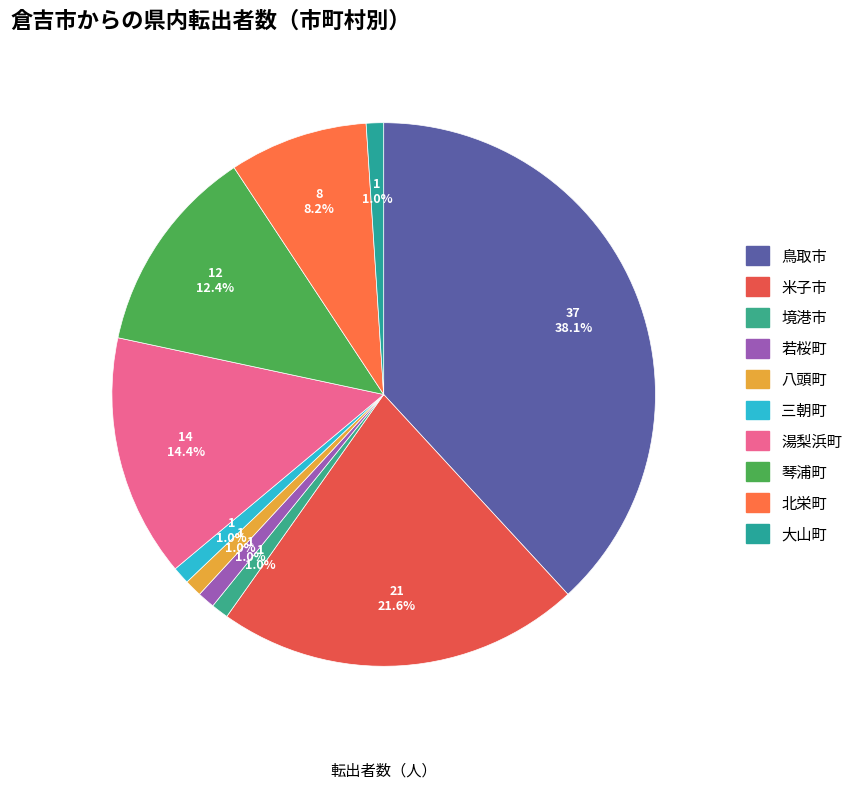

What is the change in value from 鳥取市 to 米子市?

-16